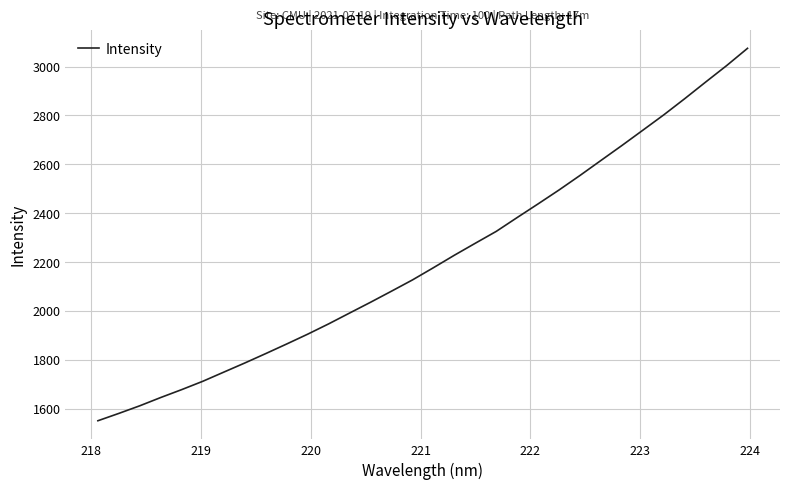

What is the minimum value shown in the chart?

1550.3